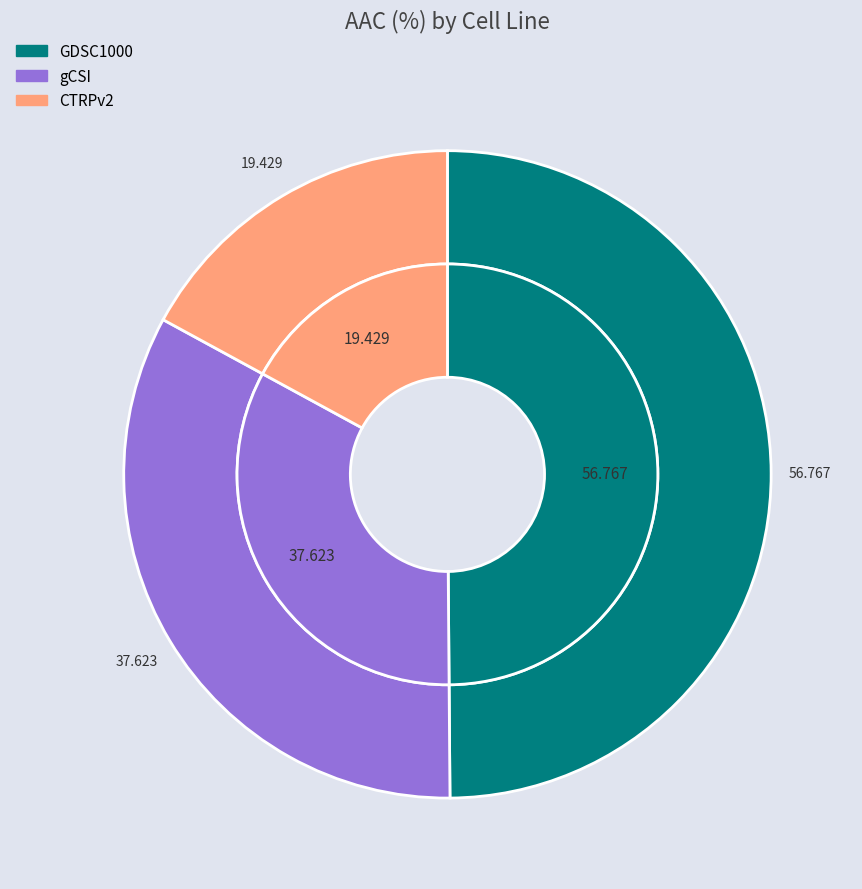

What percentage do gCSI and GDSC1000 together represent?

82.9%